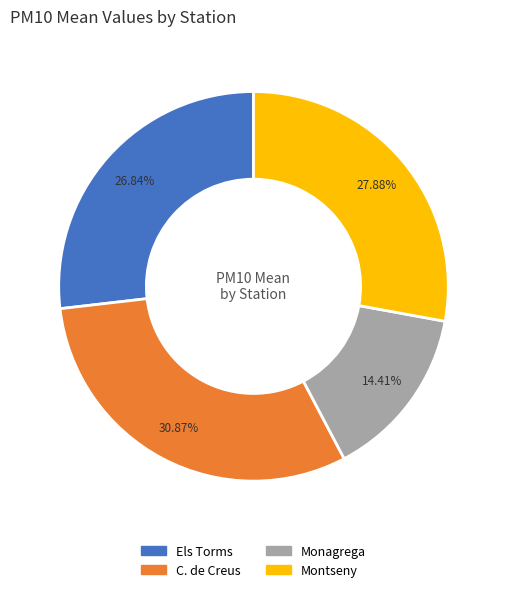

Between Montseny and C. de Creus, which is larger?

C. de Creus